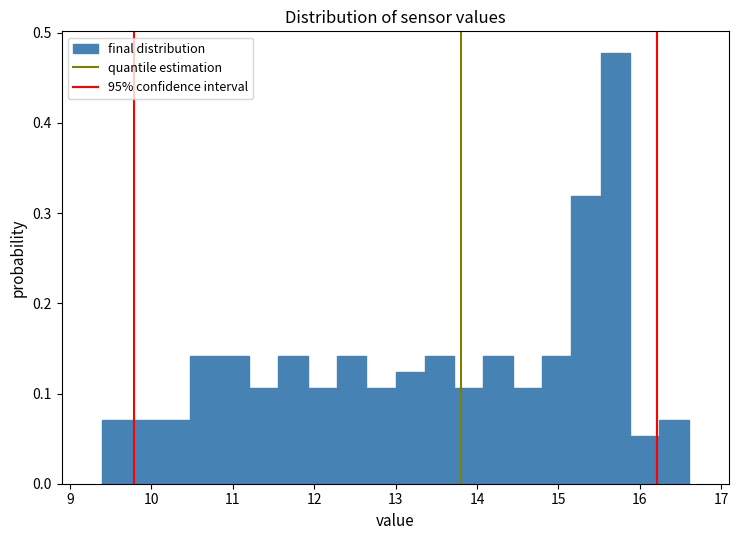

Around what value on the x-axis is the tallest bar? Give the approximate position of its centre, as read against the axis.

15.7